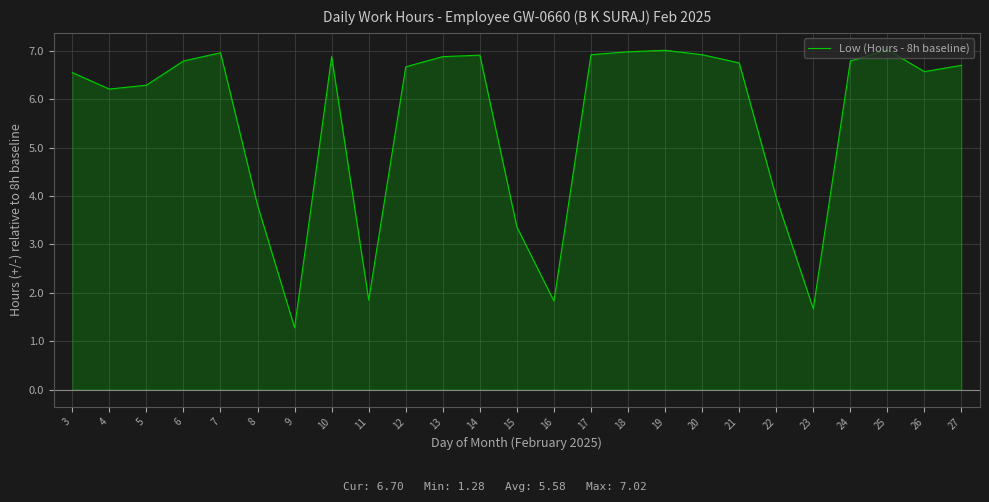

List the labels in order of value, smallest first.

9, 23, 16, 11, 15, 8, 22, 4, 5, 3, 26, 12, 27, 21, 6, 24, 10, 13, 14, 17, 20, 7, 18, 19, 25